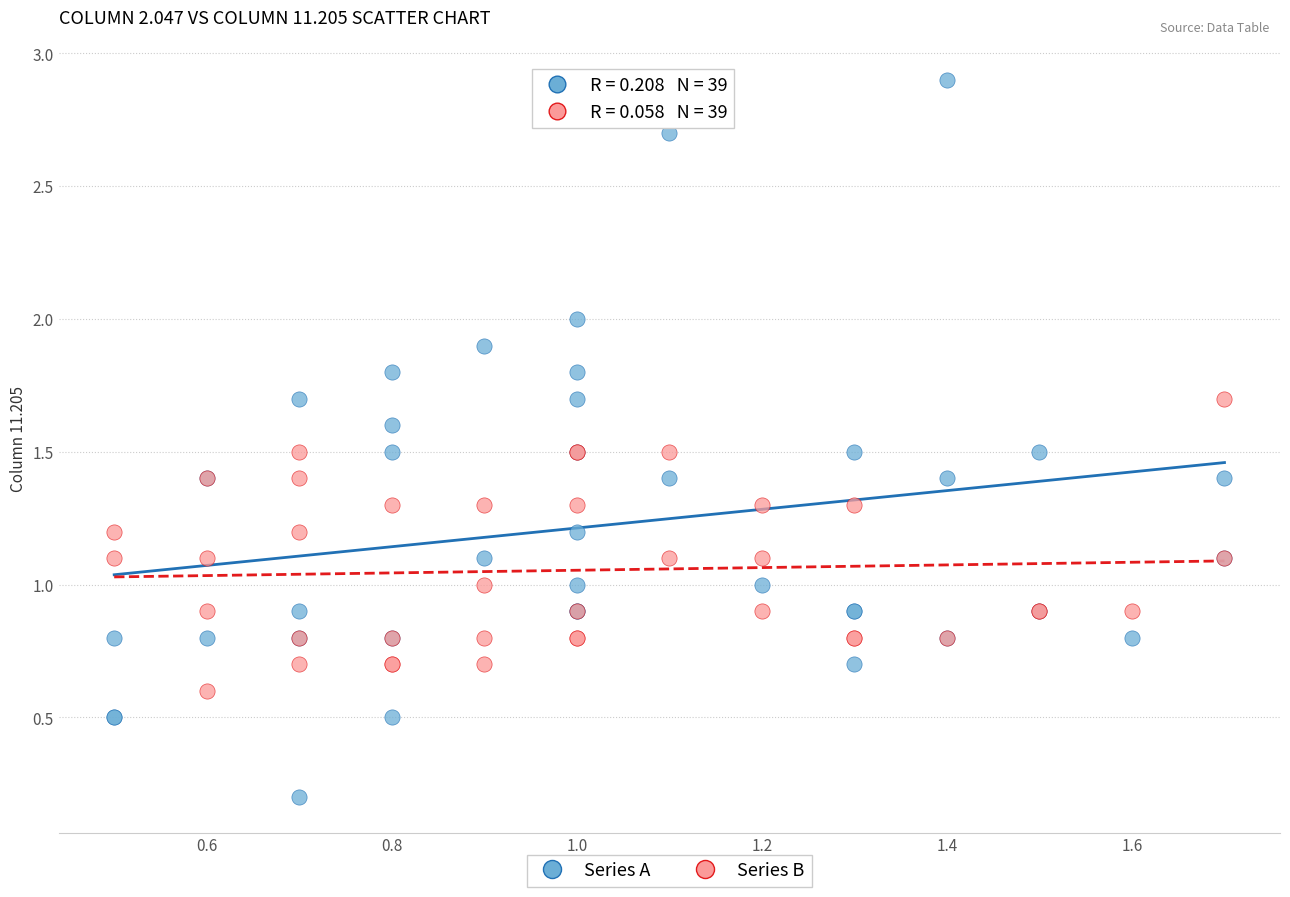

Which series has the widest spread of Y values?

Series A